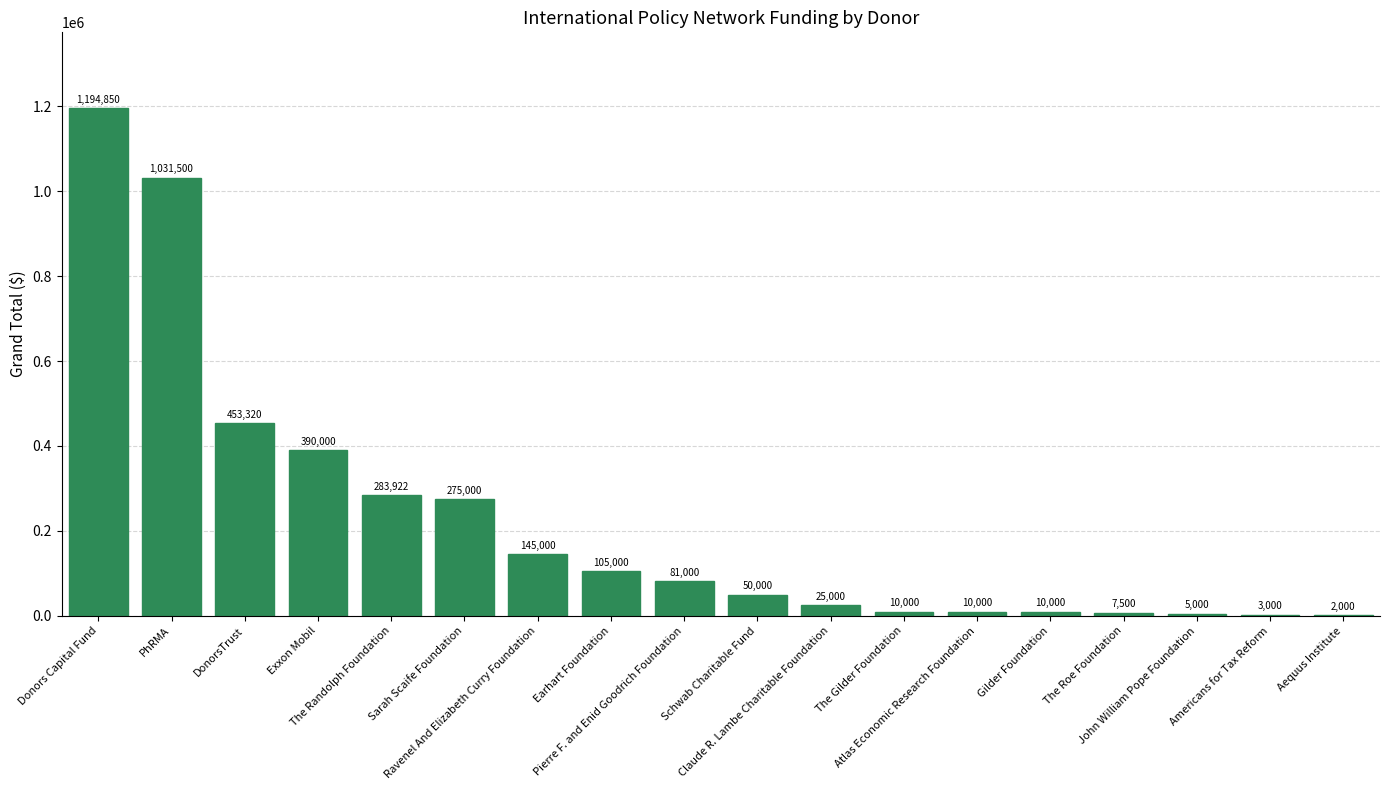

What is the change in value from Donors Capital Fund to DonorsTrust?

-741530